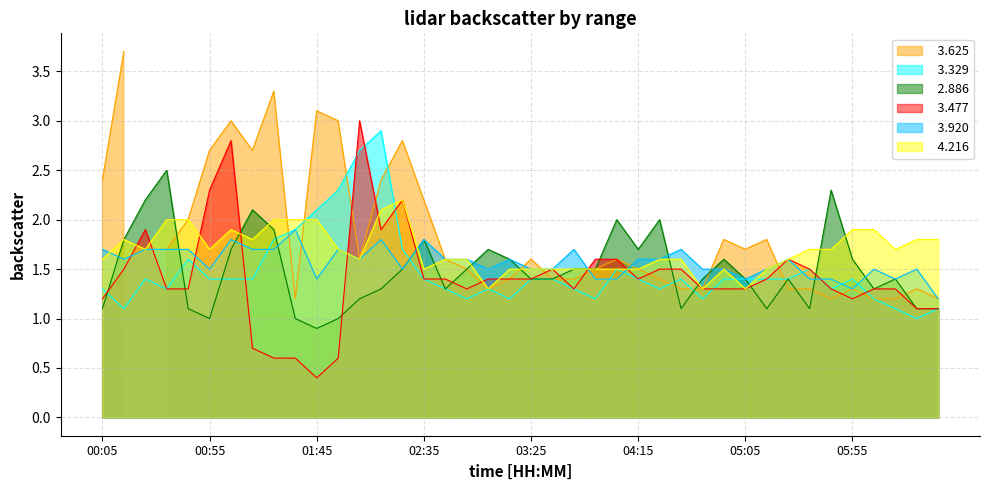

At which category does   2.886 reach its first local valley?

00:55